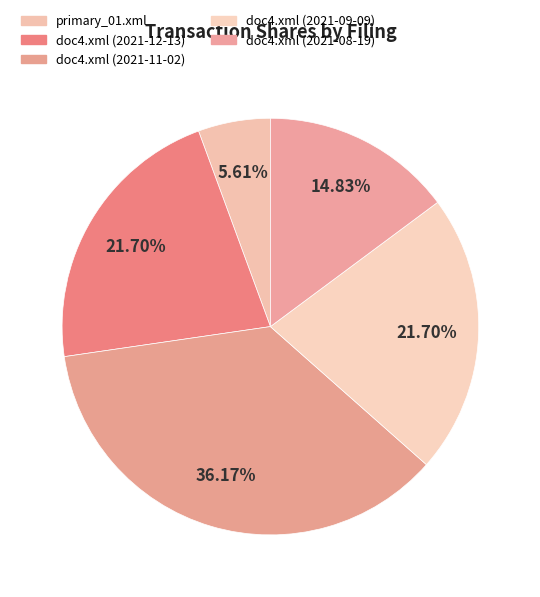

What is the total percentage of primary_01.xml and doc4.xml (2021-08-19)?

20.4%